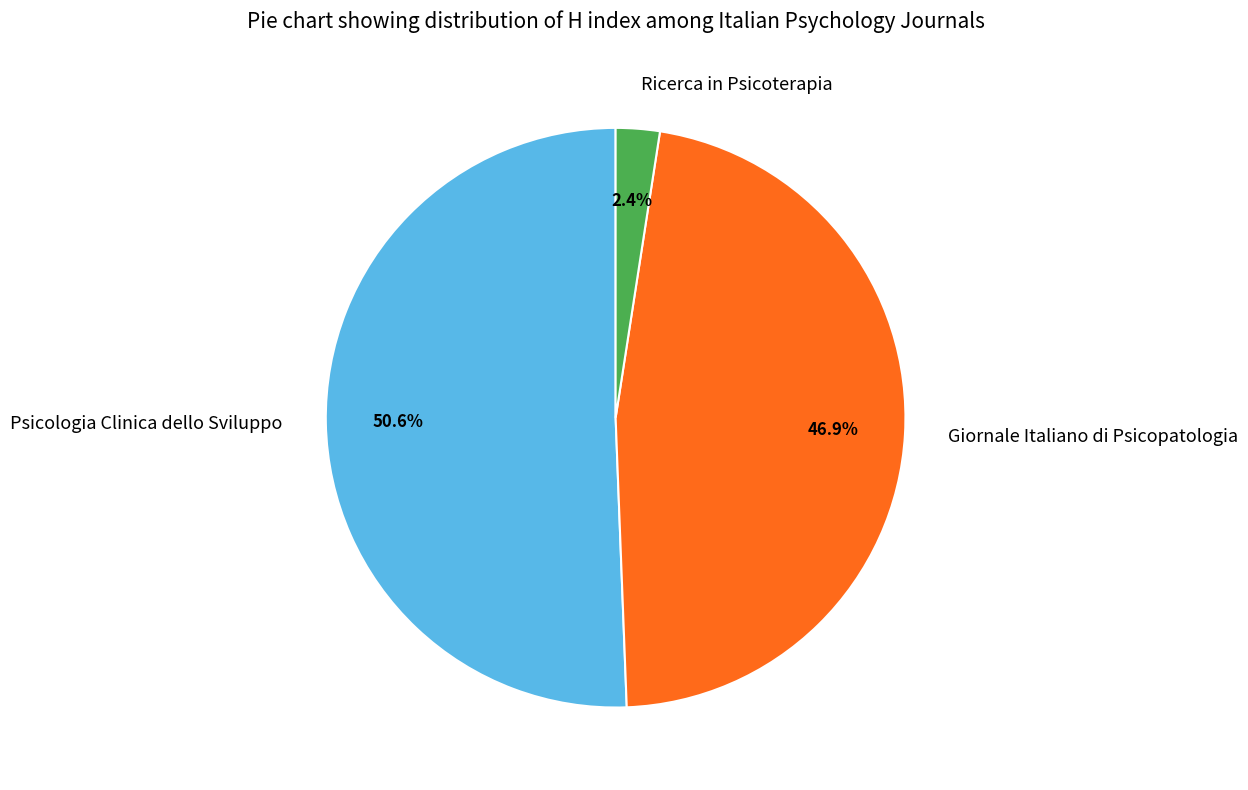

Rank the categories by value from highest to lowest.

Psicologia Clinica dello Sviluppo, Giornale Italiano di Psicopatologia, Ricerca in Psicoterapia